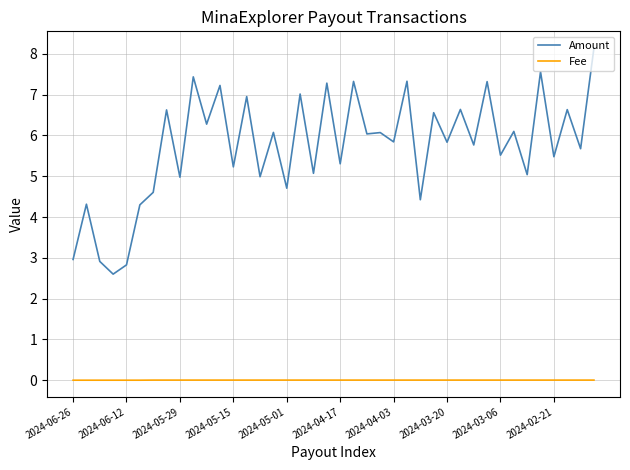

Which series has the largest range (max minus min)?

Amount